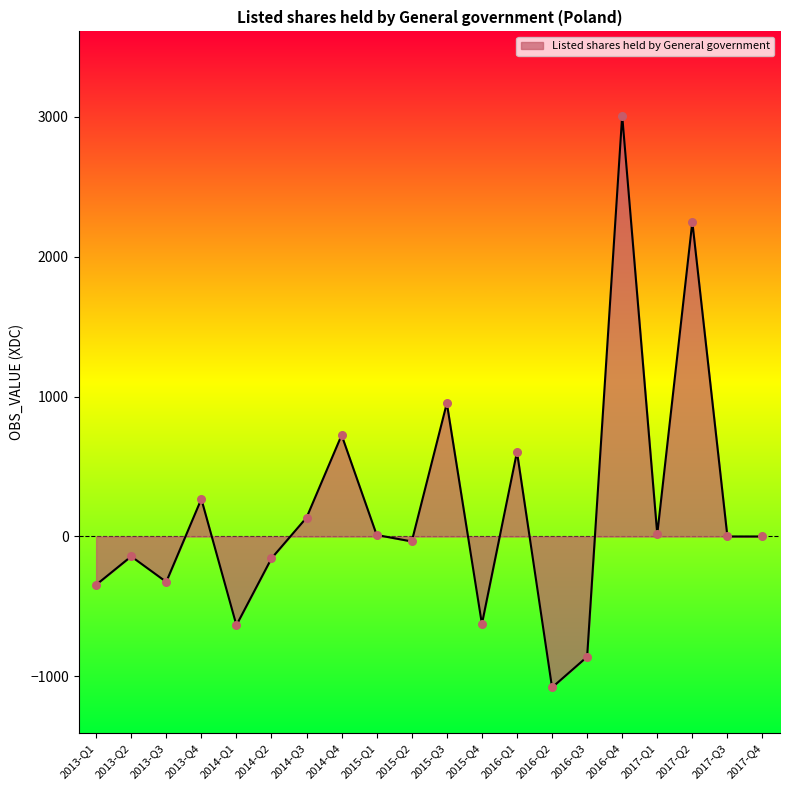

What is the ratio of the value at 2016-Q4 to the value at 2015-Q3?

3.2